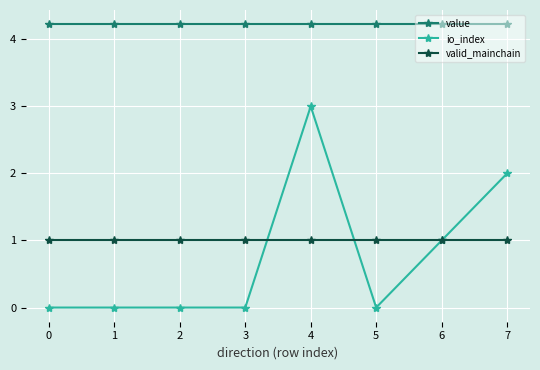

Reading left to right, transcribe all the data shown in this chart.

value: 0=4.2	1=4.2	2=4.2	3=4.2	4=4.2	5=4.2	6=4.2	7=4.2
io_index: 0=0.0	1=0.0	2=0.0	3=0.0	4=3.0	5=0.0	6=1.0	7=2.0
valid_mainchain: 0=1.0	1=1.0	2=1.0	3=1.0	4=1.0	5=1.0	6=1.0	7=1.0